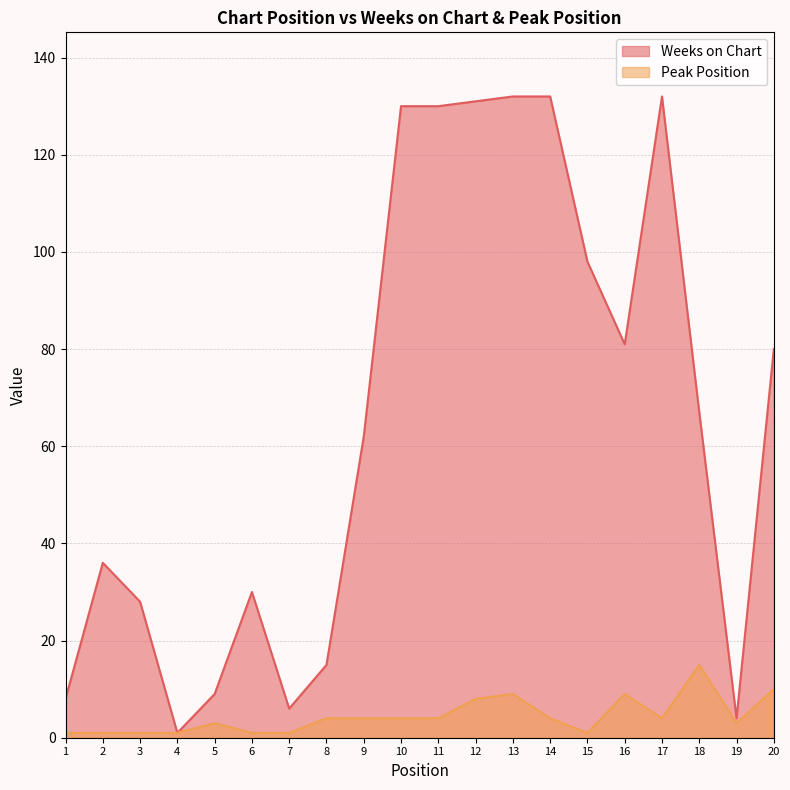

True or false: Peak Position has a value of 7 at 10.

False